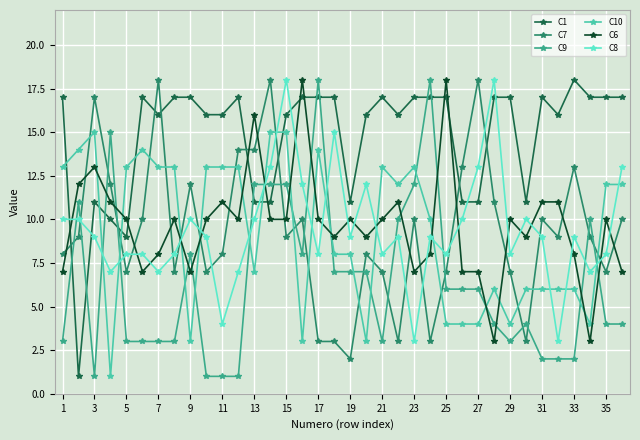

Which series has the largest total across all categories?

C1